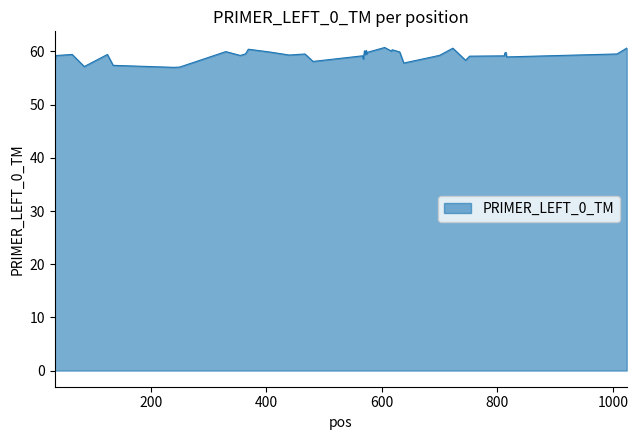

What is the difference between the maximum and minimum values?

3.7